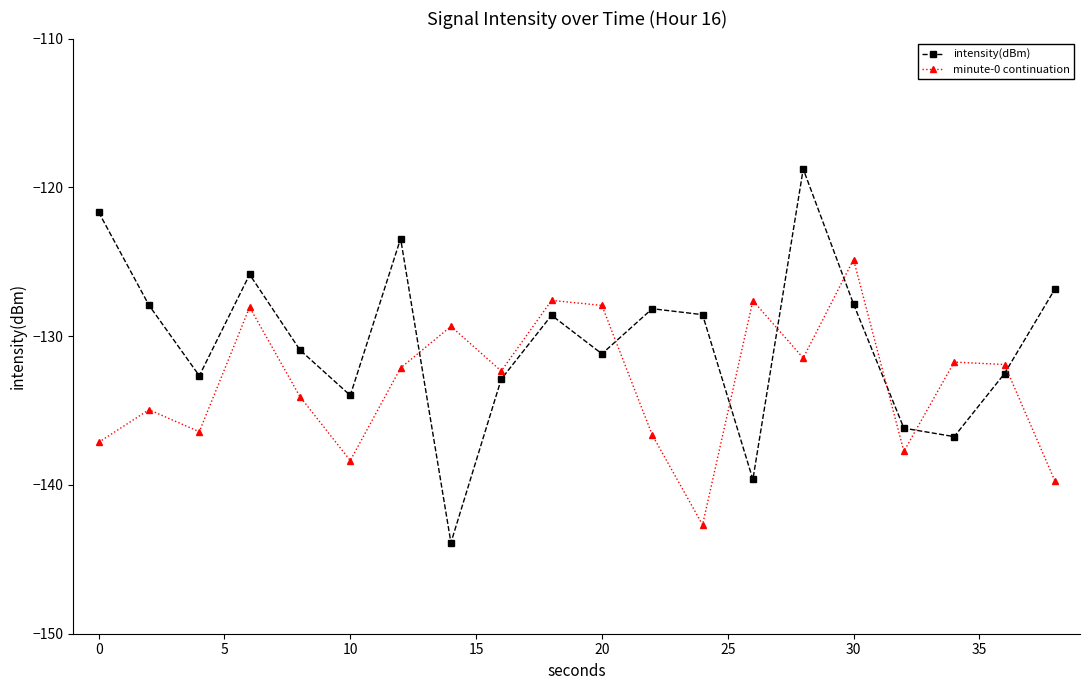

True or false: intensity(dBm) has more than 1 interior local peaks.

True